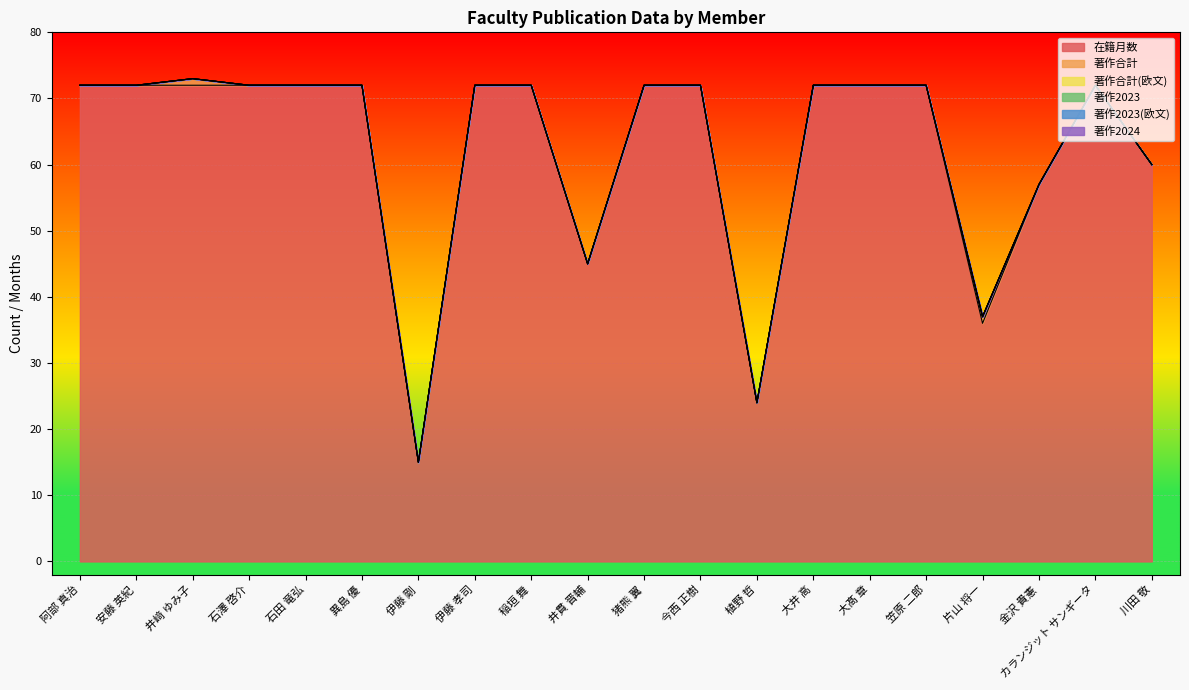

How many data points does each series have?

20